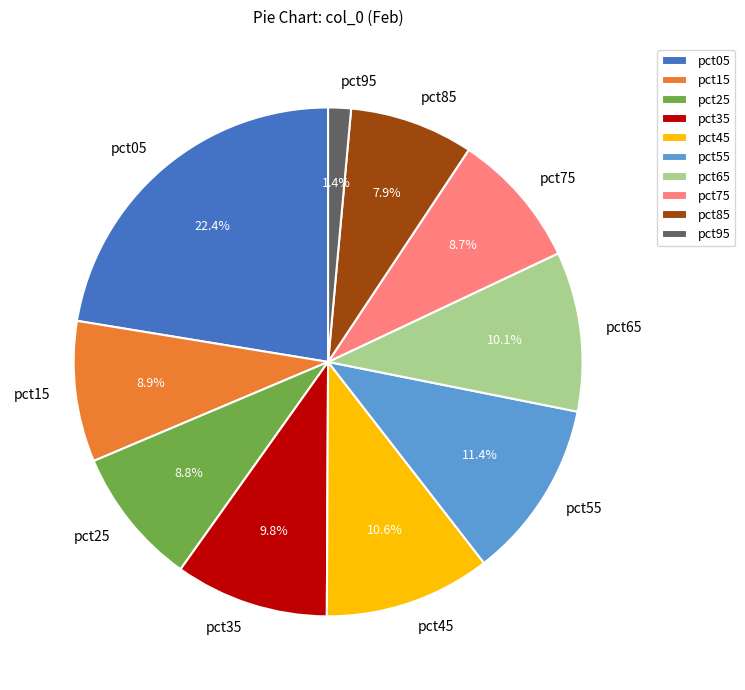

True or false: pct95 accounts for 1% of the total.

True